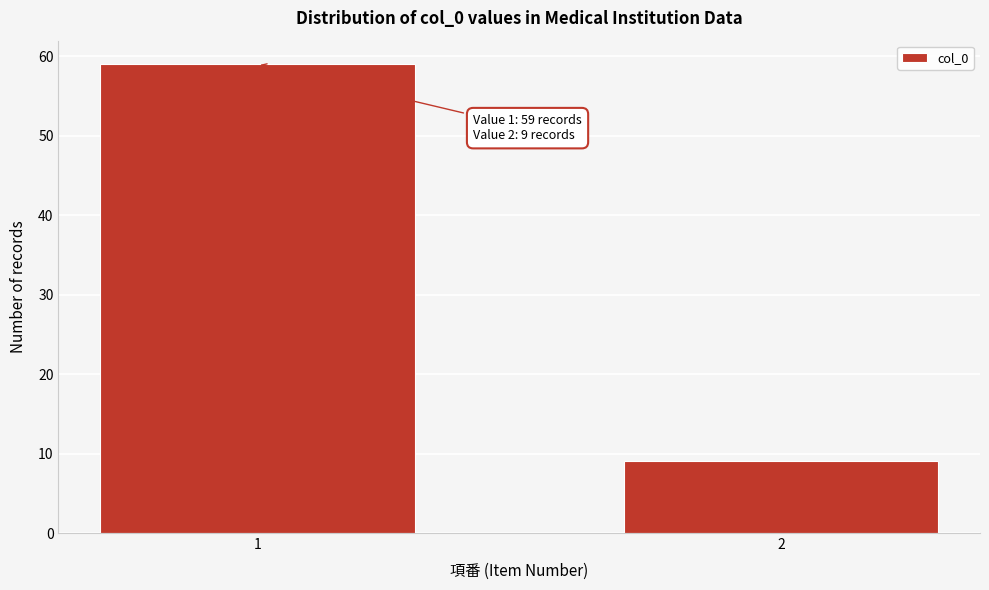

Reading right to left, list all the values displayed in this chart.

9	59